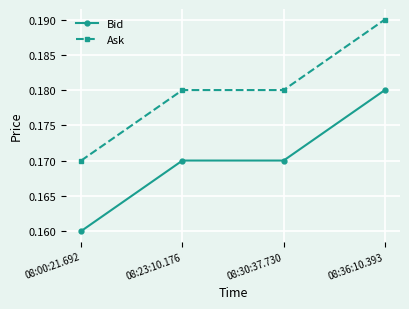

Rank the series by their maximum value, from highest to lowest.

Ask, Bid